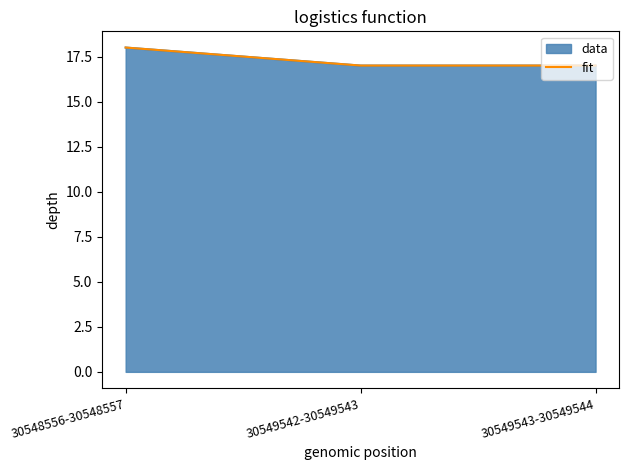

True or false: the data shows 17 at 30549543-30549544.

True